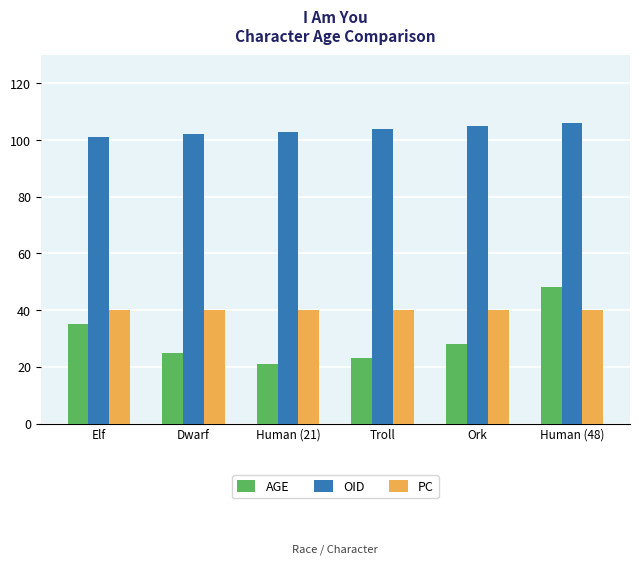

Which series has the largest range (max minus min)?

AGE